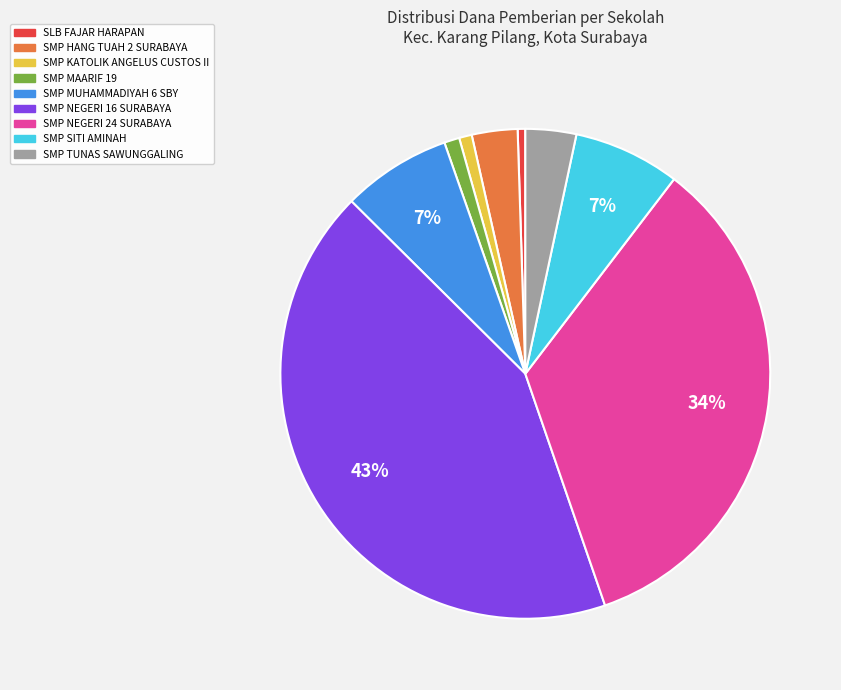

How many slices are in this pie chart?

9